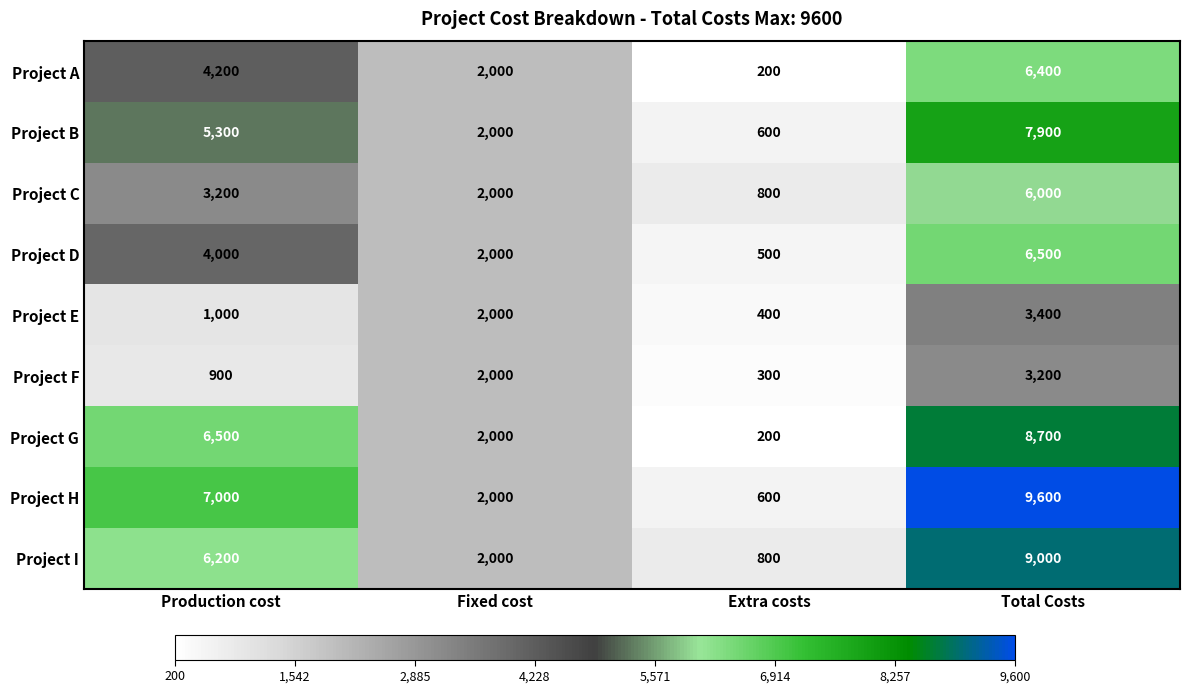

Which category has the highest value across all series?

Total Costs